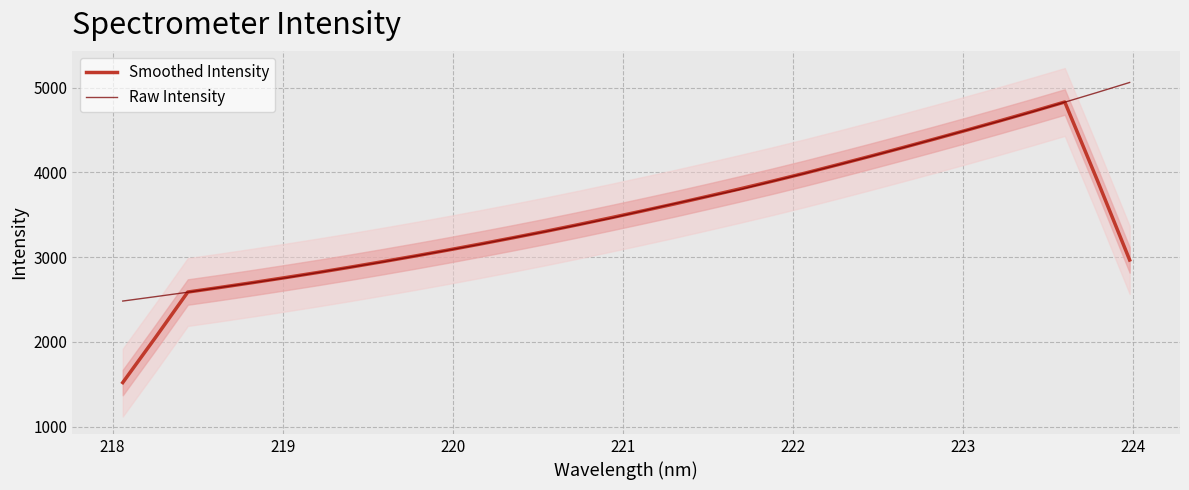

True or false: Raw Intensity has more than 0 points higher than both neighbors.

False